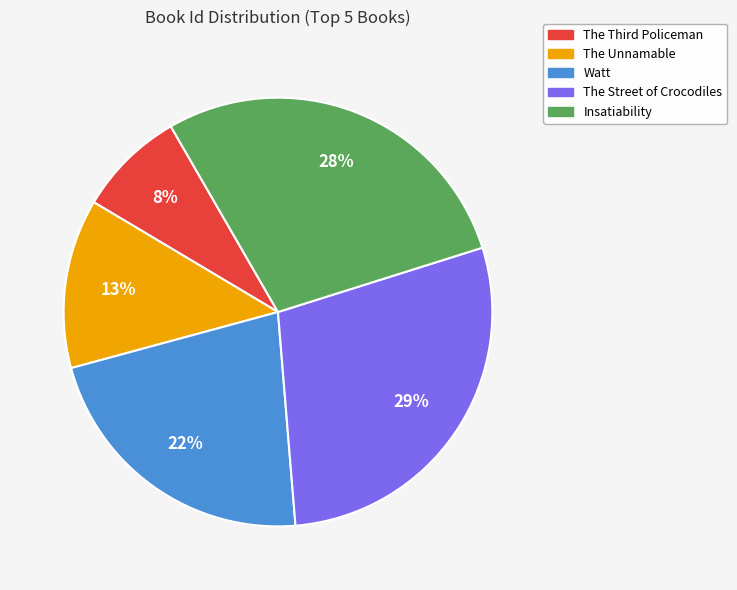

Combined, do The Street of Crocodiles and Watt account for over 50%?

Yes